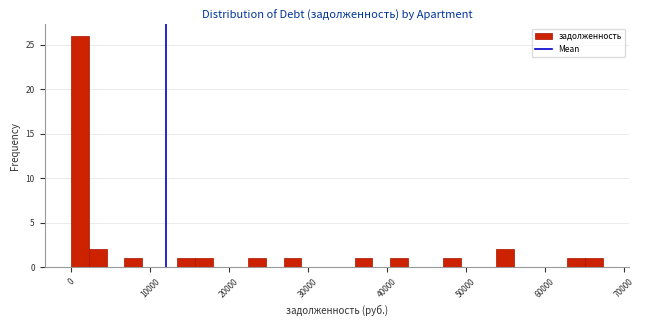

Read against the x-axis, roughly where is the centre of the tallest bar?

1000